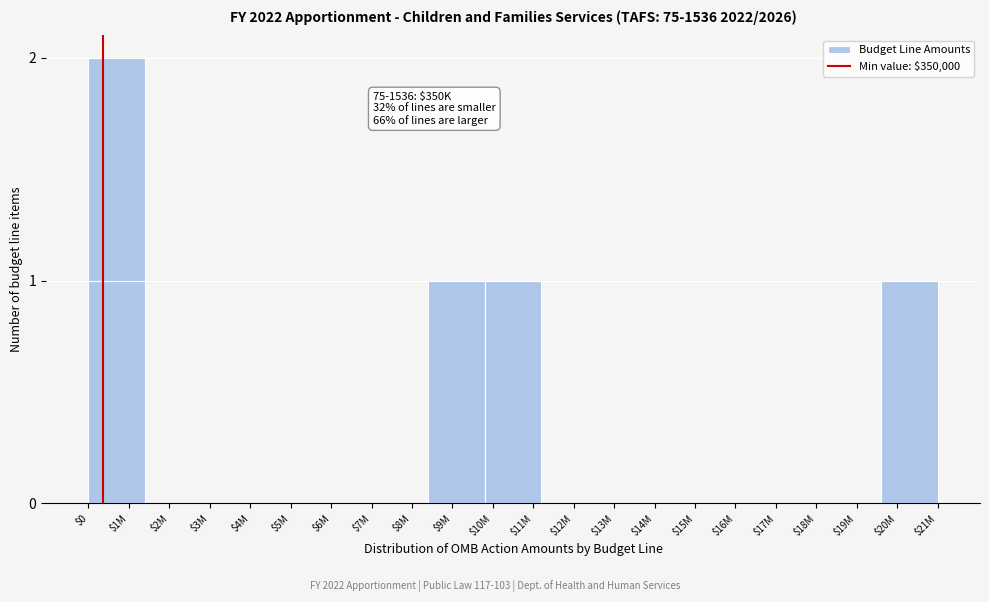

What is the sum of all values?

5